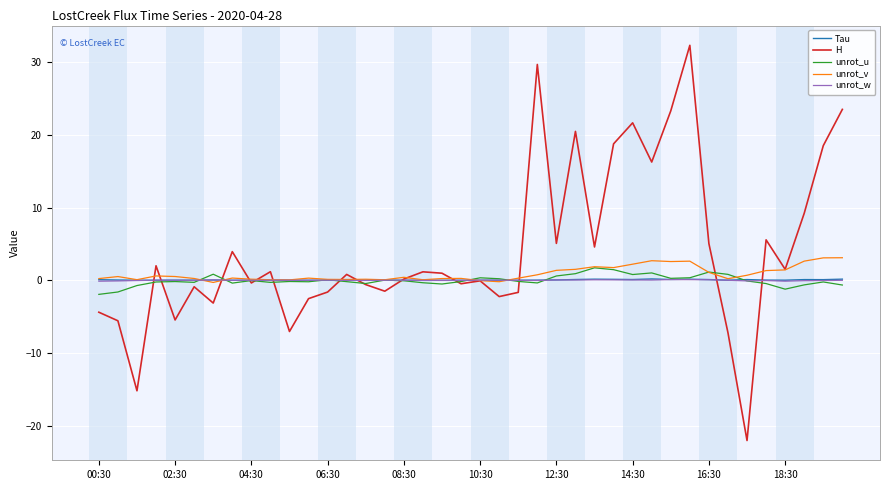

What are all the series names shown in the legend?

Tau, H, unrot_u, unrot_v, unrot_w